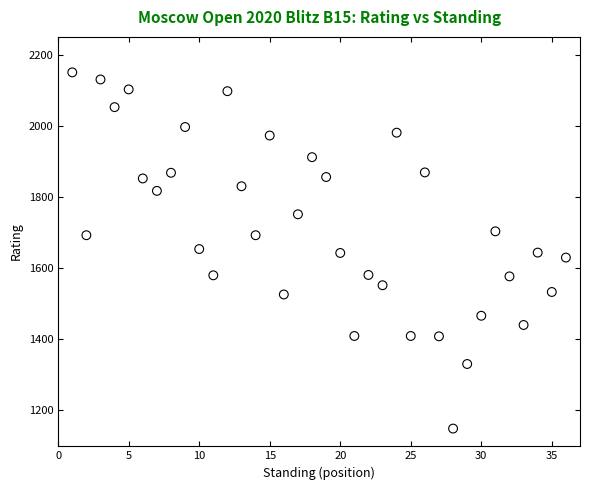

What is the range of Y values (max minus min)?

1004